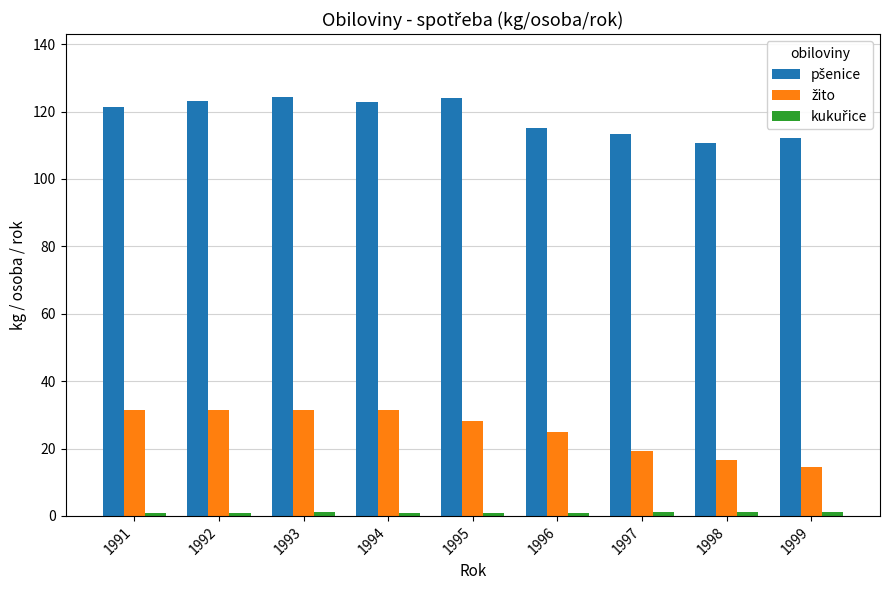

What is the maximum value shown in the chart?

124.3